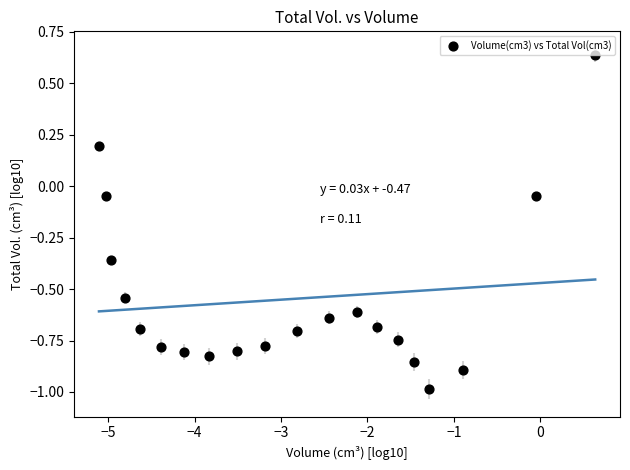

What is the range of Y values (max minus min)?

1.6